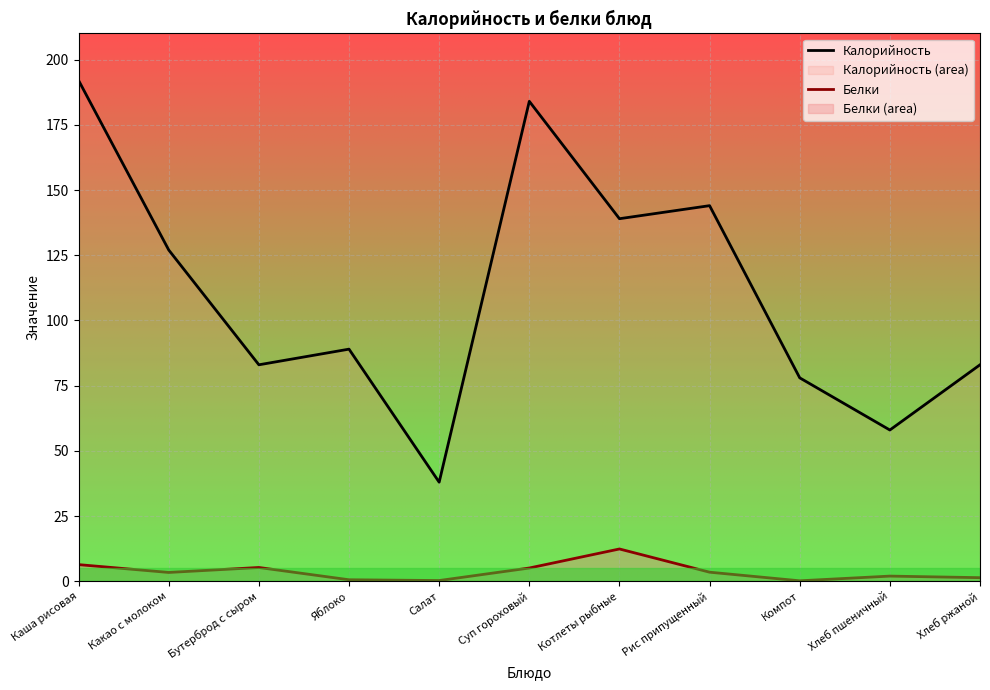

What is the label of the 1st point from the left?

Каша рисовая